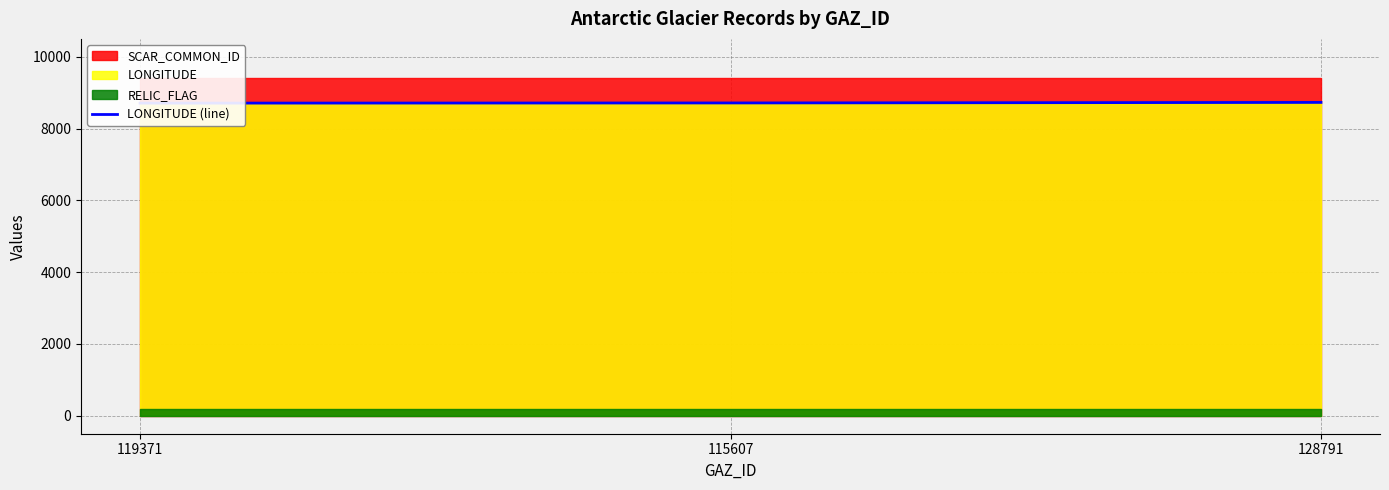

Between 115607 and 119371, which is larger?

115607